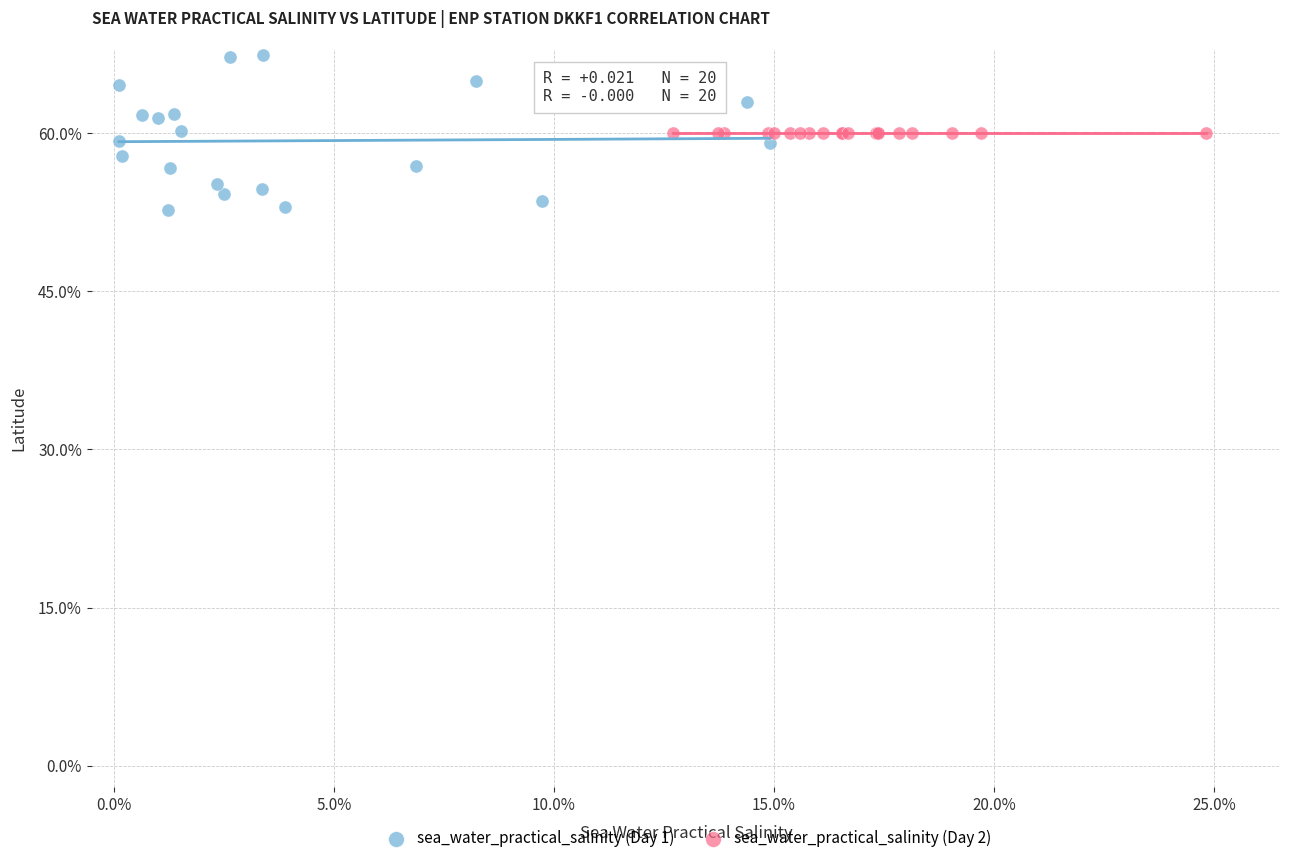

What are all the series names shown in the legend?

sea_water_practical_salinity (Day 1), sea_water_practical_salinity (Day 2)